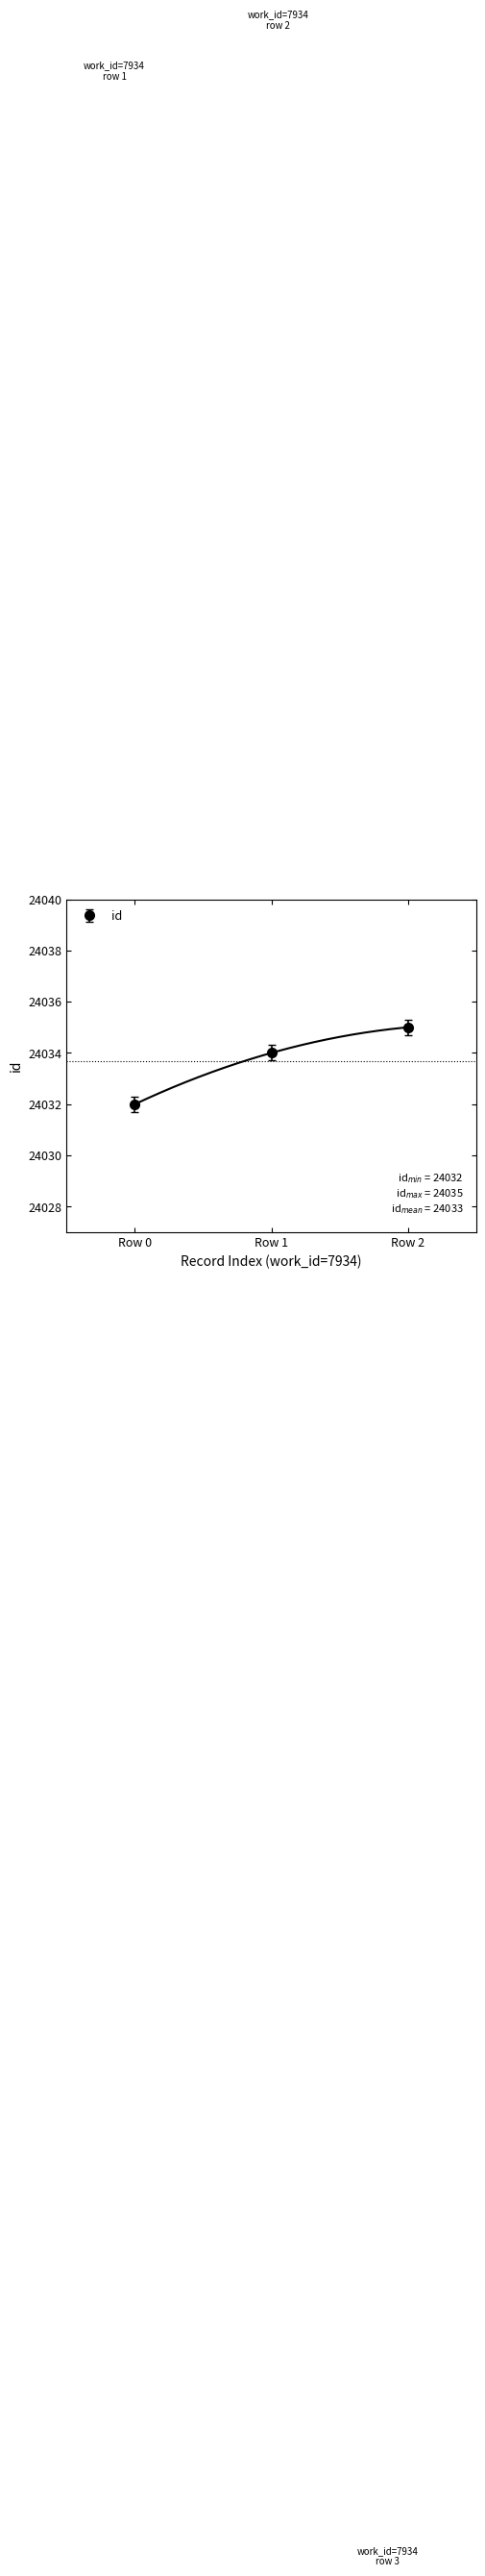

The id series shows 24035 at Row 2. True or false?

True